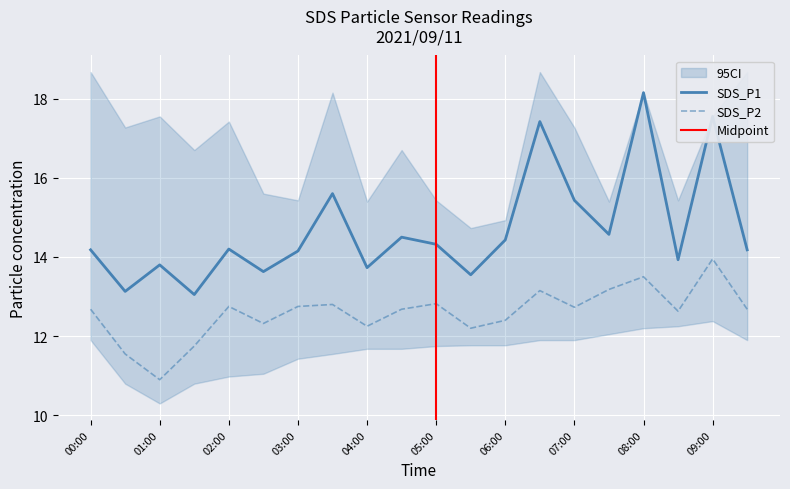

Between 02:30 and 08:00, which series saw the biggest shift?

SDS_P1